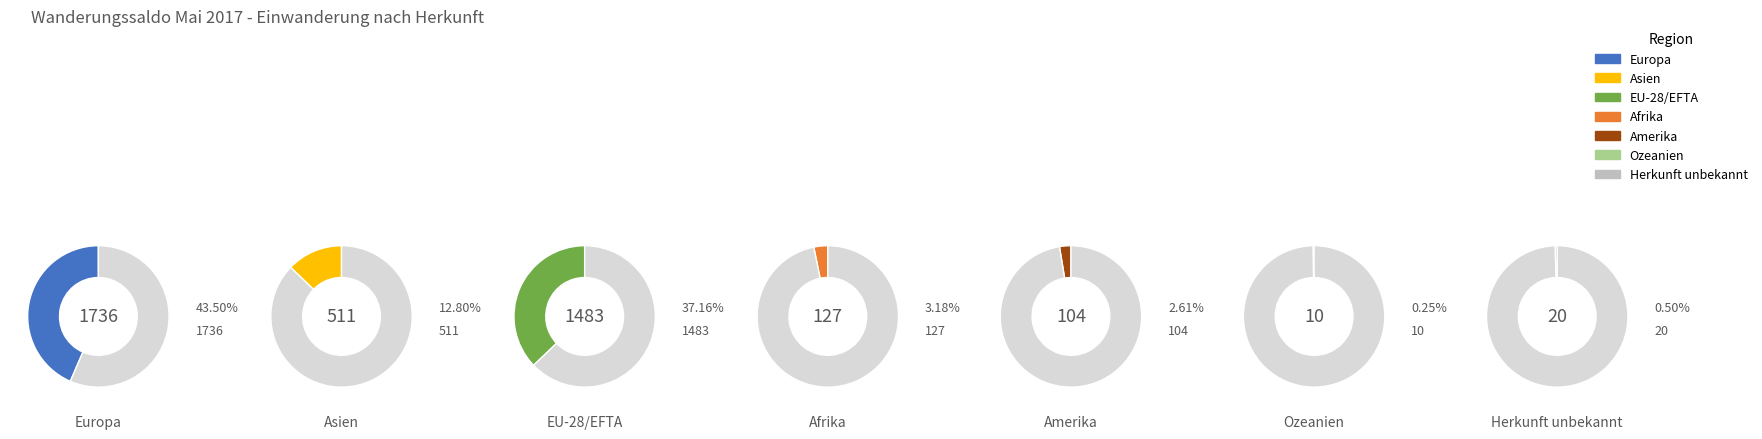

To the nearest percent, what is the difference between the largest and smallest slice percentages?

43%